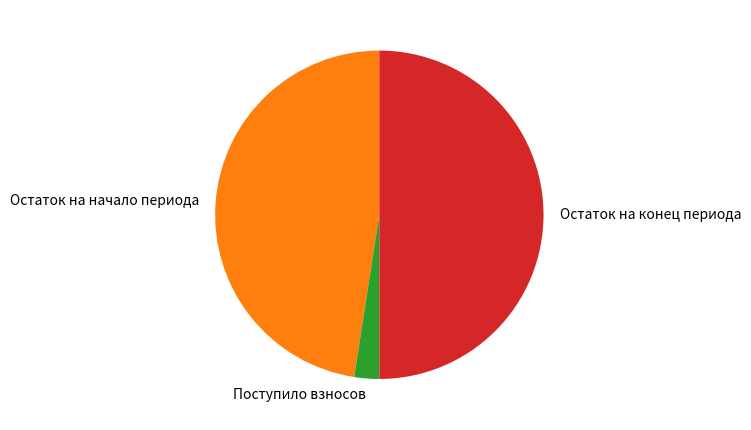

Between Остаток на конец периода and Поступило взносов, which is larger?

Остаток на конец периода